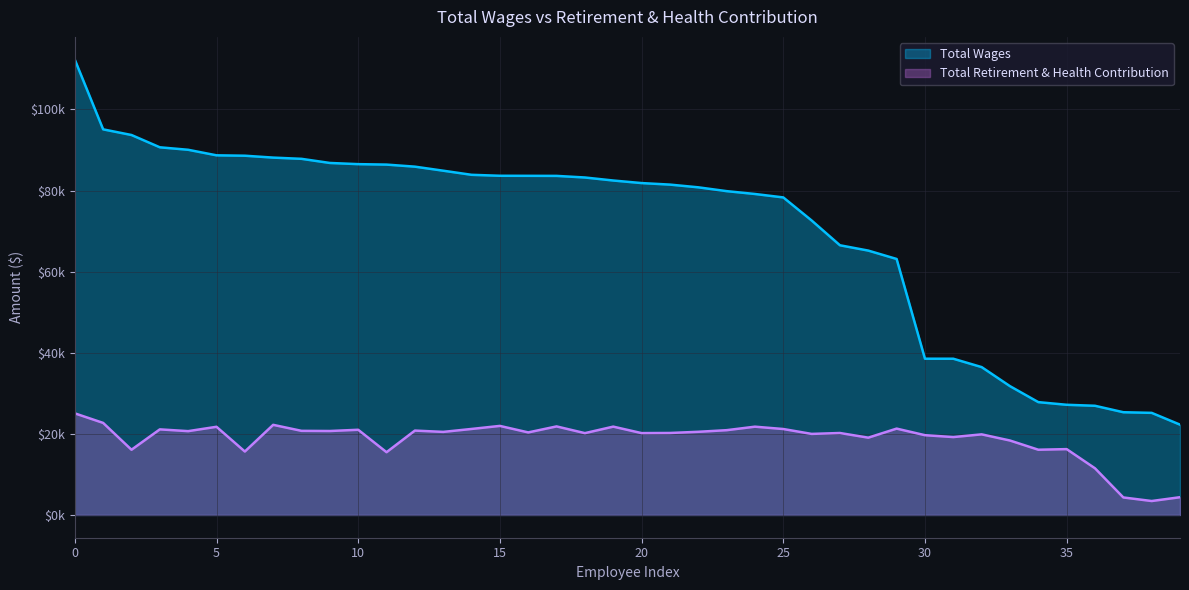

What is the sum of all Total Retirement & Health Contribution values?

750082